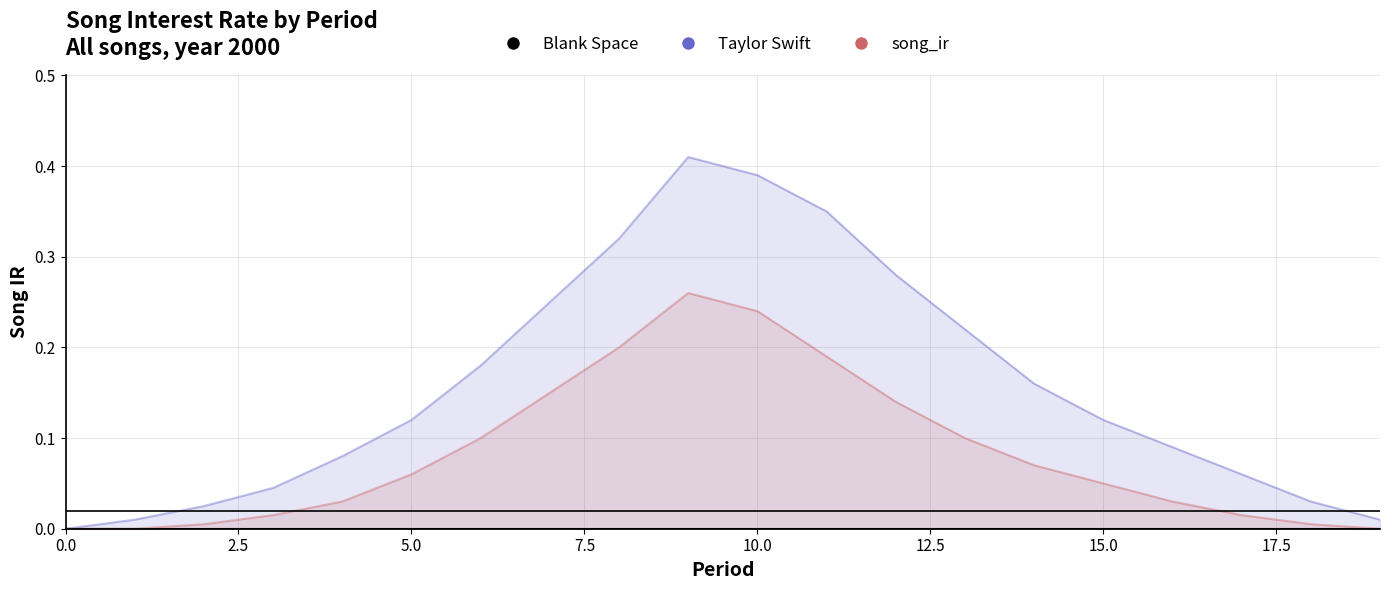

At 14, list the series in order from smallest to largest.

song_ir, Taylor Swift